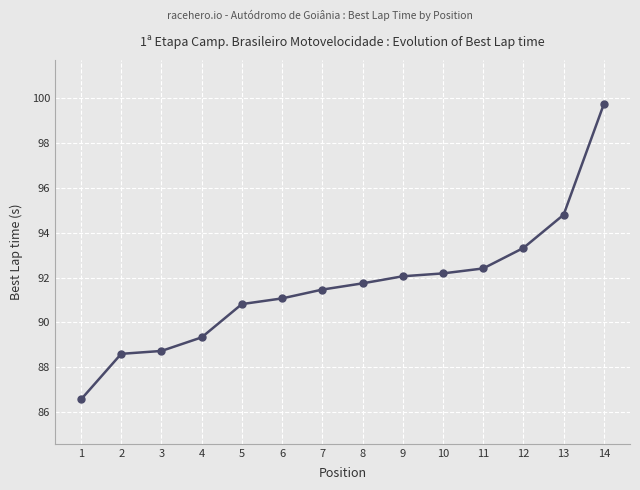

What is the ratio of the value at 14 to the value at 1?

1.2